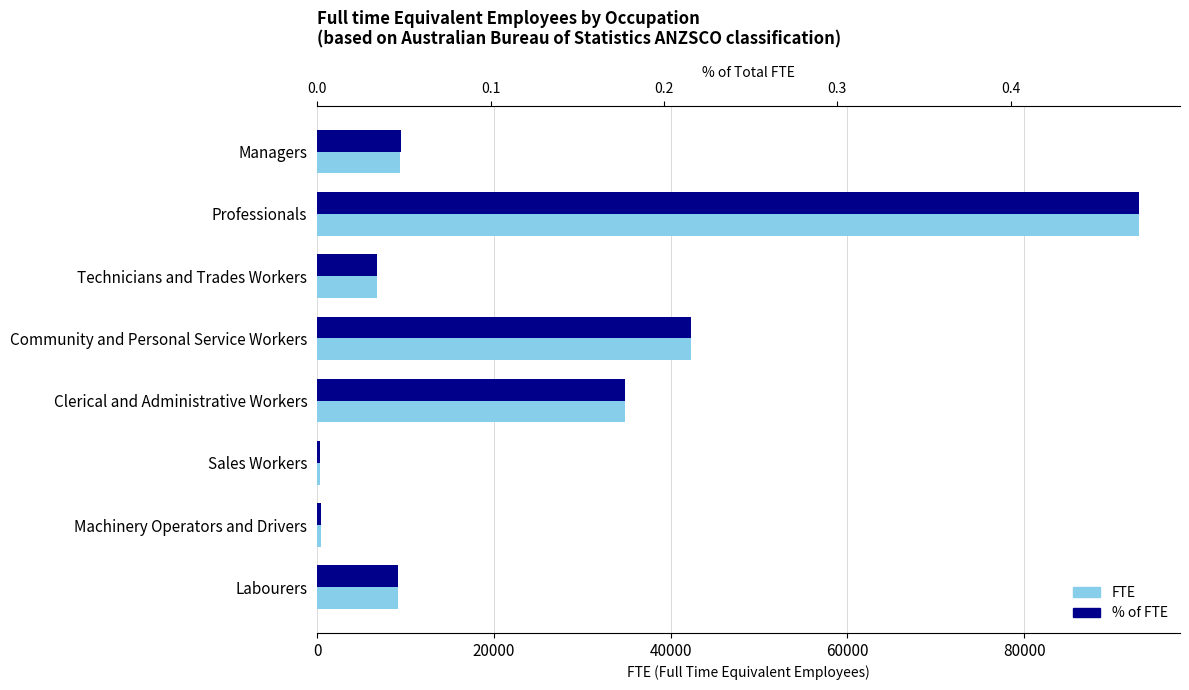

What are all the series names shown in the legend?

FTE, % of FTE